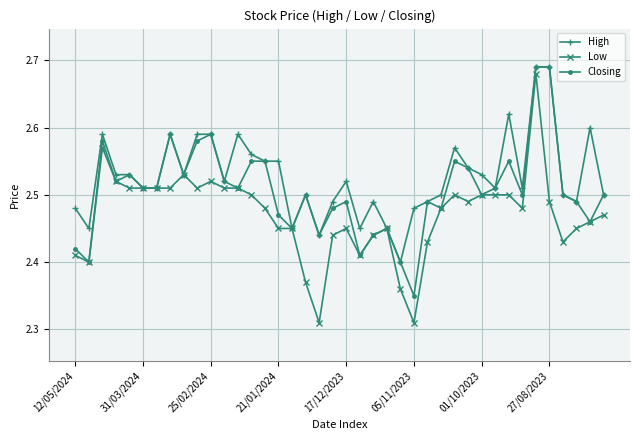

At how many categories does at least one series exceed 2?

40